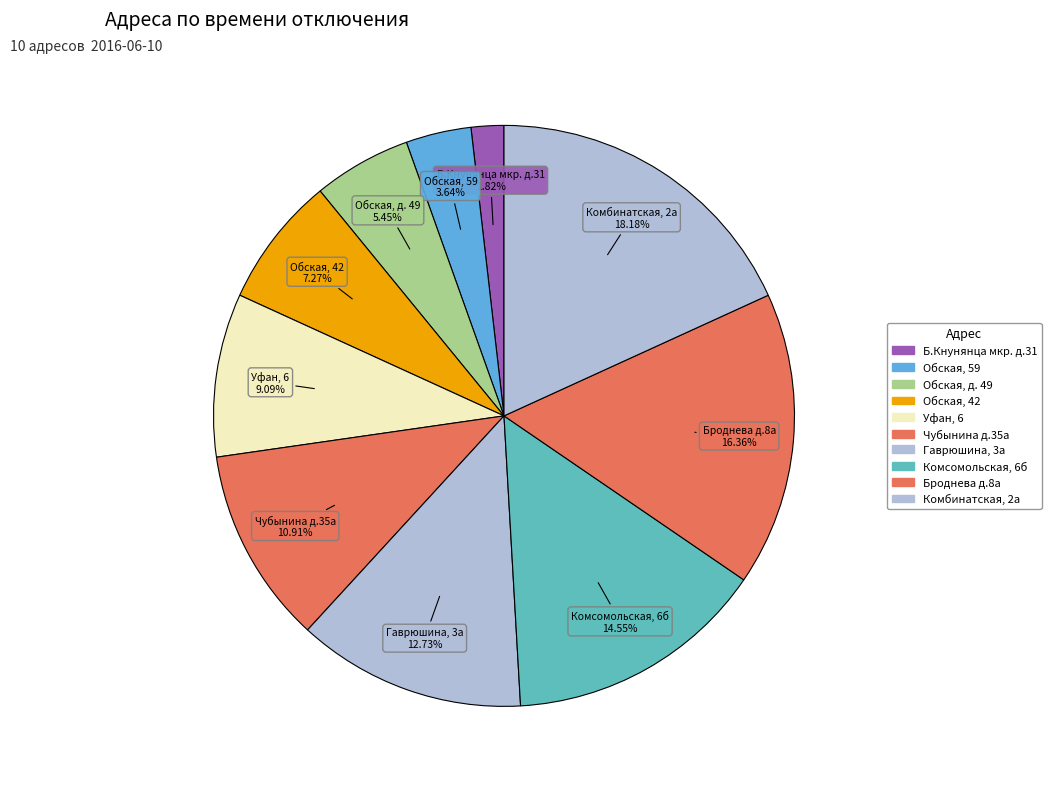

What percentage is the Обская, 59 slice, to the nearest percent?

4%